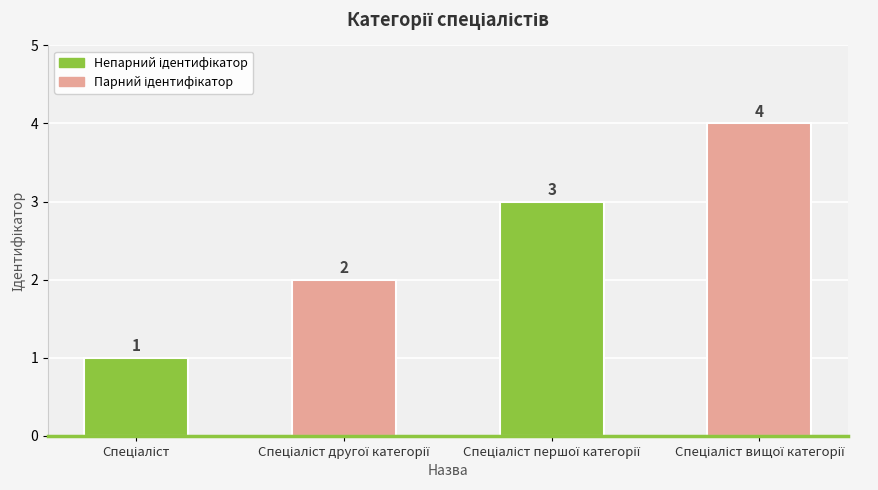

Count the values in the range 2 to 4.

3